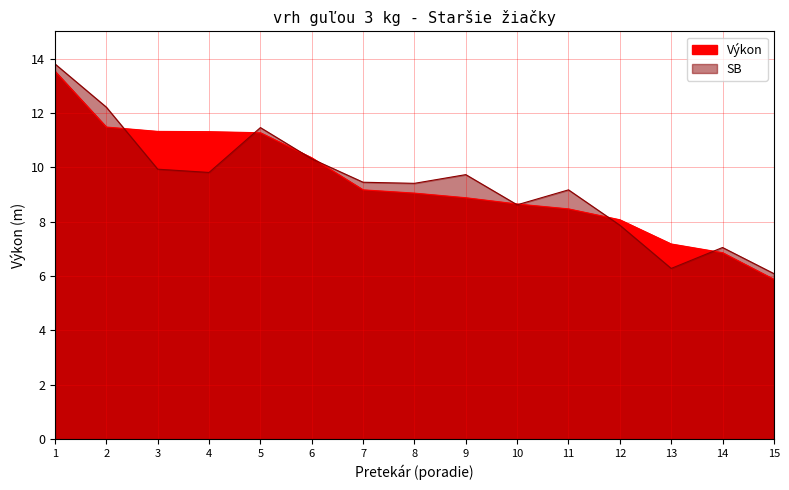

How many lines are shown in the chart?

2